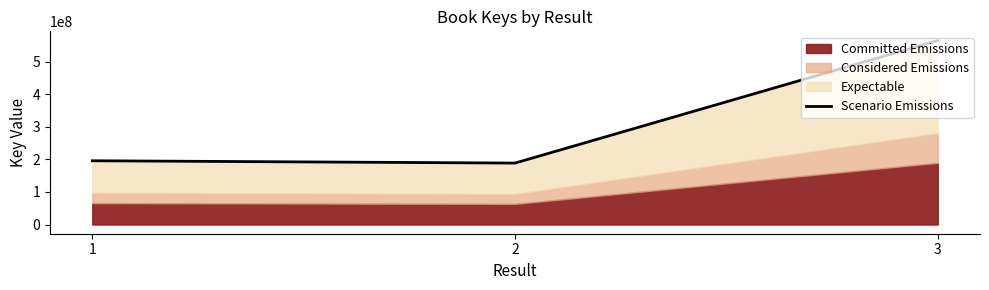

Reading right to left, extract all data points from this chart.

3=565699937.6	2=188919209.3	1=196076162.6